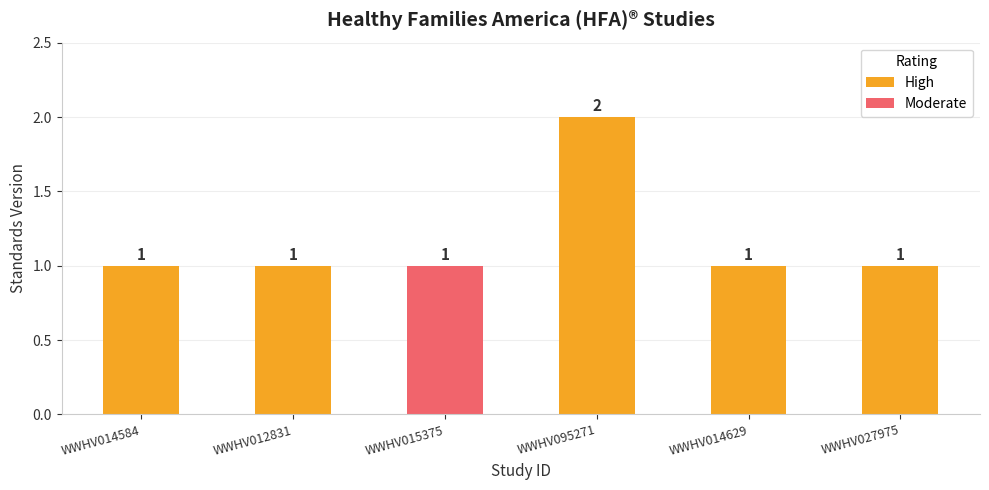

Which series changed the most between WWHV012831 and WWHV014629?

High